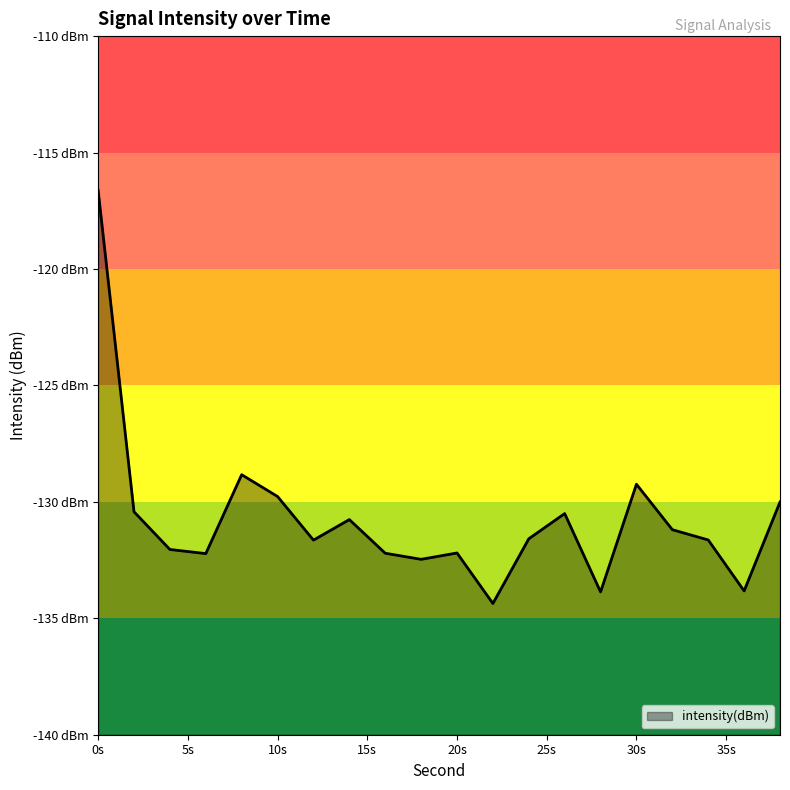

How many series are shown in this chart?

1